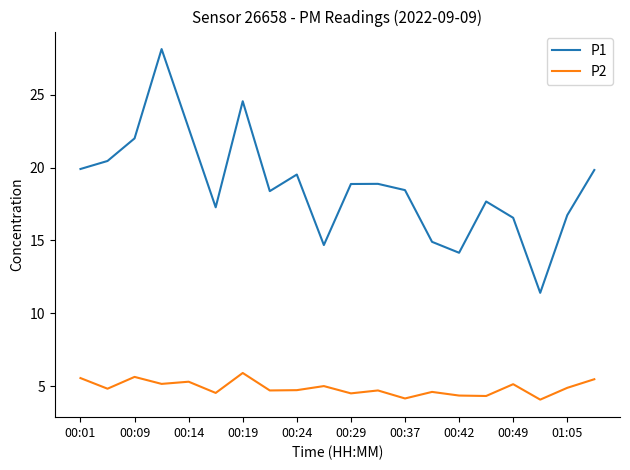

Does the chart display data point markers on the line(s)?

No